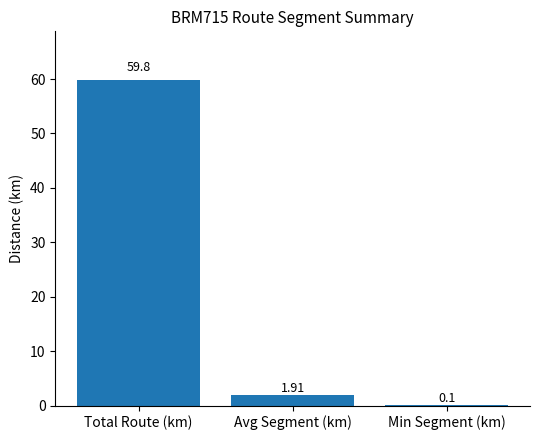

What is the change in value from Total Route (km) to Min Segment (km)?

-59.7